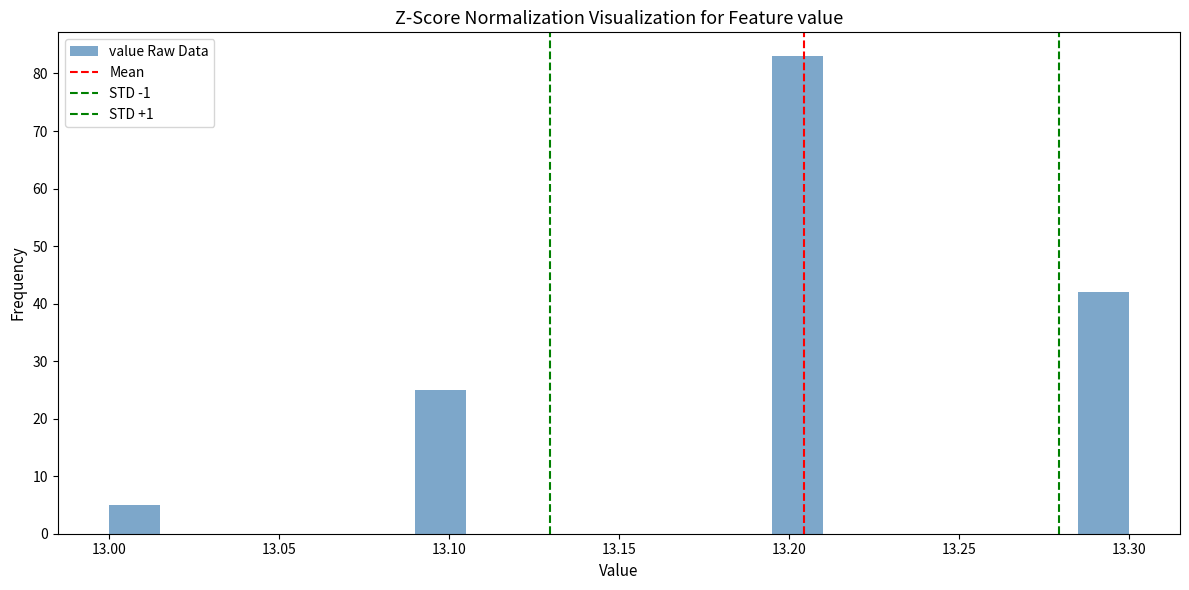

Read against the x-axis, roughly where is the centre of the tallest bar?

13.205